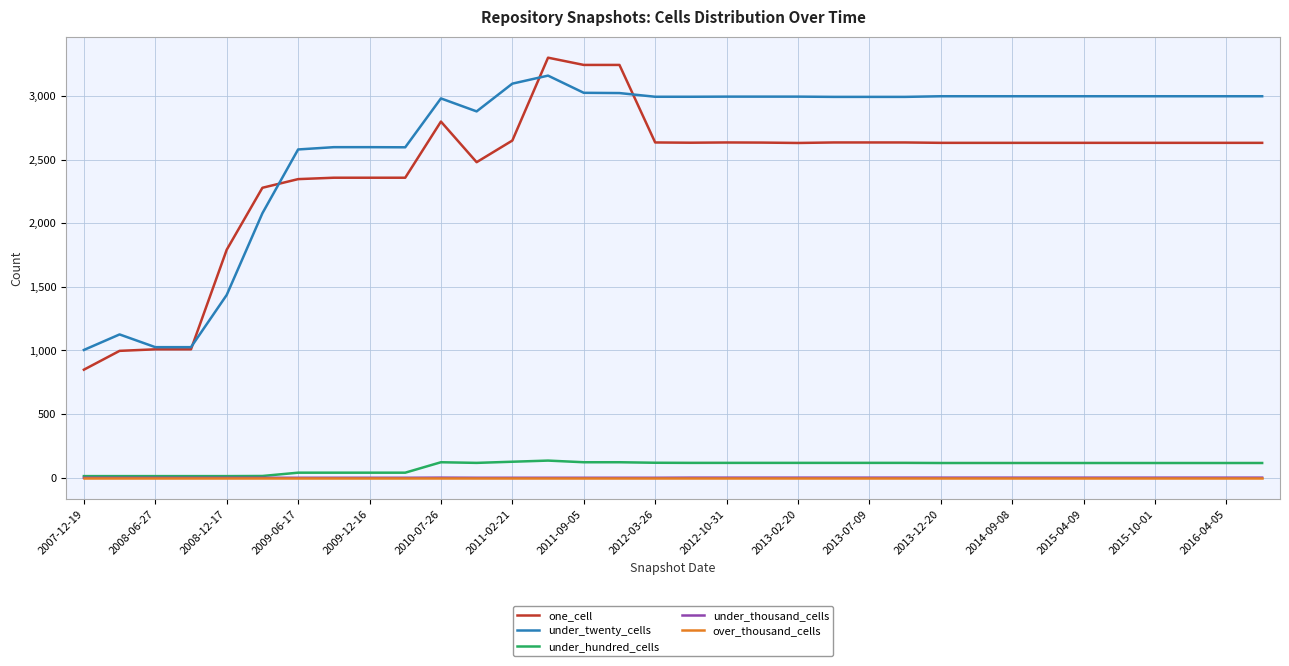

Count the number of data series in this chart.

5